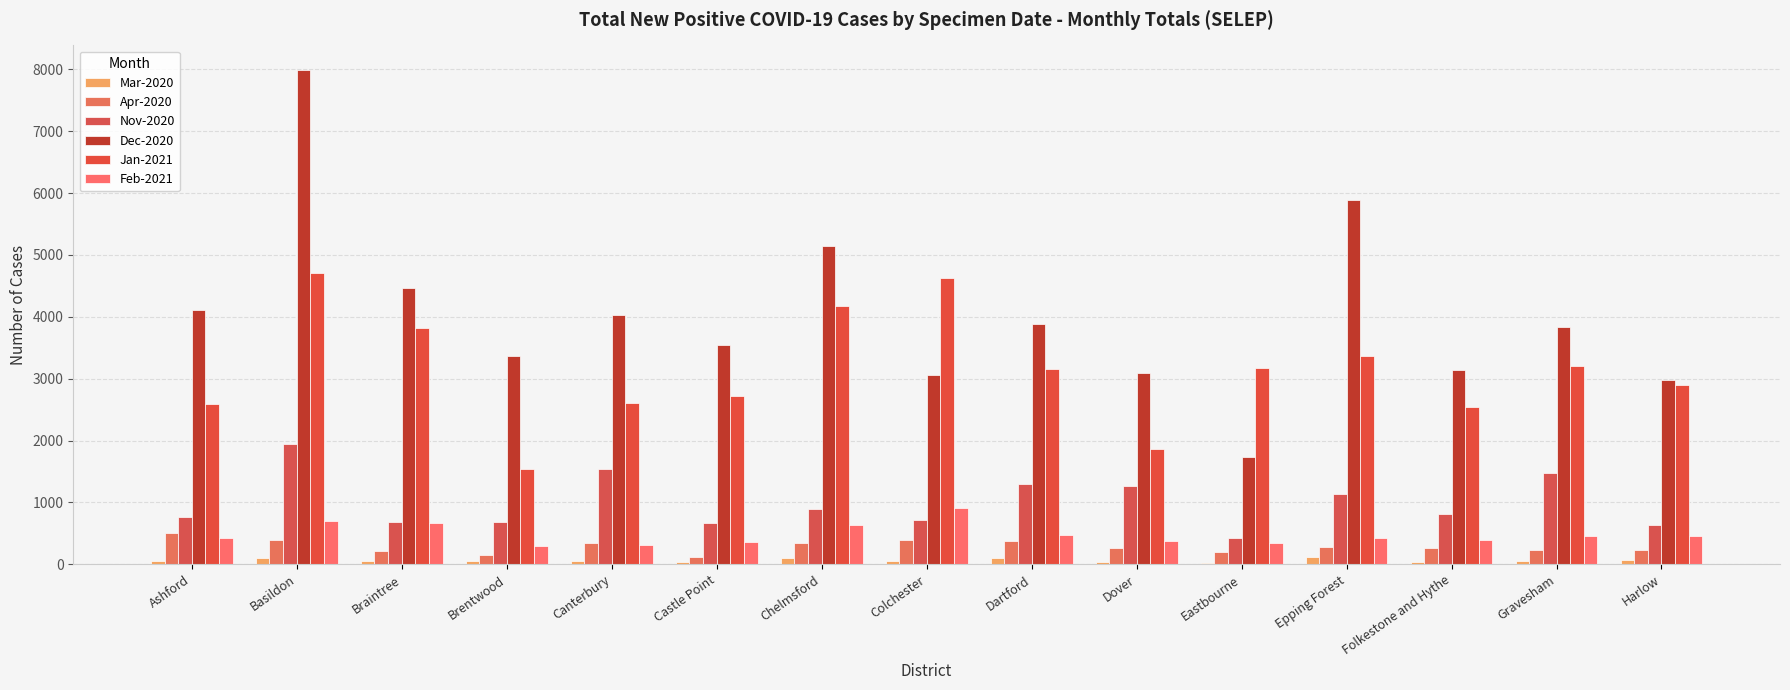

Reading left to right, list all the values displayed in this chart.

Mar-2020: Ashford=58	Basildon=94	Braintree=47	Brentwood=46	Canterbury=53	Castle Point=34	Chelmsford=96	Colchester=52	Dartford=94	Dover=32	Eastbourne=26	Epping Forest=116	Folkestone and Hythe=33	Gravesham=49	Harlow=66
Apr-2020: Ashford=505	Basildon=398	Braintree=219	Brentwood=145	Canterbury=343	Castle Point=122	Chelmsford=339	Colchester=394	Dartford=377	Dover=260	Eastbourne=195	Epping Forest=274	Folkestone and Hythe=257	Gravesham=227	Harlow=227
Nov-2020: Ashford=758	Basildon=1940	Braintree=689	Brentwood=689	Canterbury=1533	Castle Point=672	Chelmsford=898	Colchester=717	Dartford=1298	Dover=1269	Eastbourne=429	Epping Forest=1131	Folkestone and Hythe=810	Gravesham=1474	Harlow=643
Dec-2020: Ashford=4115	Basildon=7986	Braintree=4465	Brentwood=3371	Canterbury=4031	Castle Point=3538	Chelmsford=5146	Colchester=3058	Dartford=3876	Dover=3090	Eastbourne=1726	Epping Forest=5893	Folkestone and Hythe=3144	Gravesham=3842	Harlow=2977
Jan-2021: Ashford=2584	Basildon=4715	Braintree=3822	Brentwood=1543	Canterbury=2605	Castle Point=2721	Chelmsford=4181	Colchester=4629	Dartford=3148	Dover=1870	Eastbourne=3165	Epping Forest=3374	Folkestone and Hythe=2546	Gravesham=3208	Harlow=2899
Feb-2021: Ashford=427	Basildon=707	Braintree=664	Brentwood=289	Canterbury=313	Castle Point=356	Chelmsford=642	Colchester=905	Dartford=472	Dover=375	Eastbourne=344	Epping Forest=420	Folkestone and Hythe=388	Gravesham=451	Harlow=462